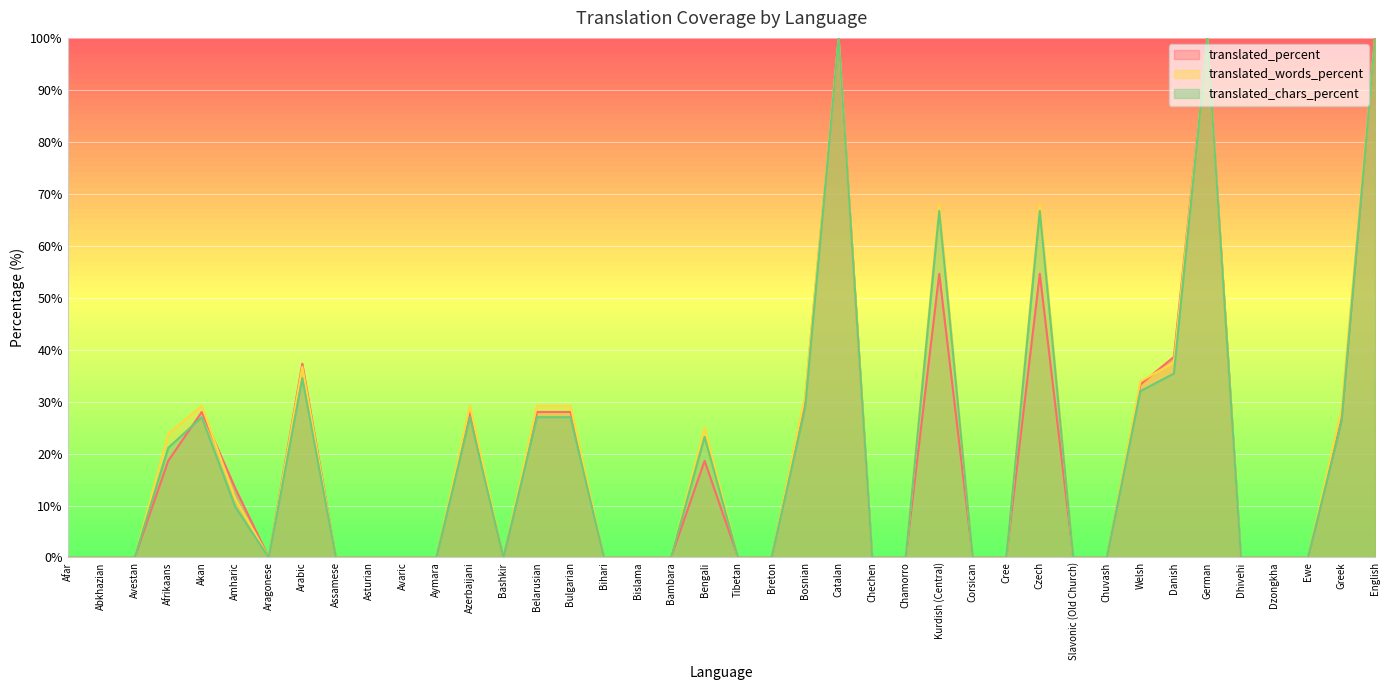

Reading left to right, what are all the values shown in this chart?

translated_percent: 0.0	0.0	0.0	18.6	28.0	13.3	0.0	37.3	0.0	0.0	0.0	0.0	28.0	0.0	28.0	28.0	0.0	0.0	0.0	18.6	0.0	0.0	30.6	100.0	0.0	0.0	54.6	0.0	0.0	54.6	0.0	0.0	33.3	38.6	100.0	0.0	0.0	0.0	26.6	100.0
translated_words_percent: 0.0	0.0	0.0	23.8	29.2	11.3	0.0	36.7	0.0	0.0	0.0	0.0	29.2	0.0	29.2	29.2	0.0	0.0	0.0	25.0	0.0	0.0	31.2	100.0	0.0	0.0	67.9	0.0	0.0	67.9	0.0	0.0	33.9	37.5	100.0	0.0	0.0	0.0	28.5	100.0
translated_chars_percent: 0.0	0.0	0.0	21.1	27.0	9.7	0.0	34.5	0.0	0.0	0.0	0.0	27.0	0.0	27.0	27.0	0.0	0.0	0.0	23.2	0.0	0.0	28.8	100.0	0.0	0.0	66.7	0.0	0.0	66.7	0.0	0.0	32.0	35.4	100.0	0.0	0.0	0.0	26.1	100.0